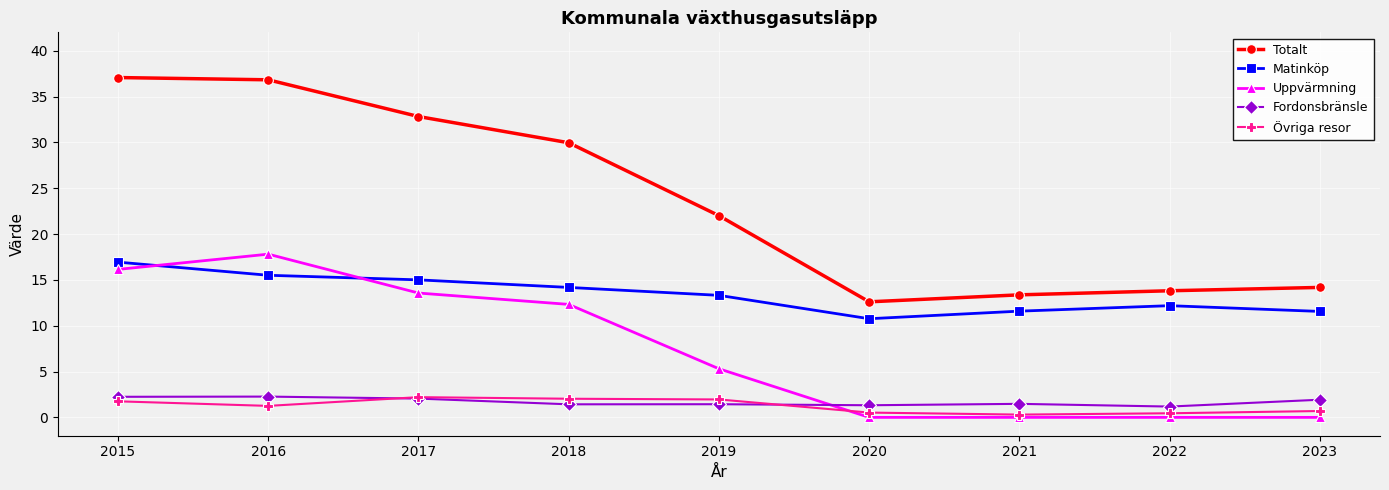

Between 2021 and 2023, which series saw the biggest shift?

Totalt